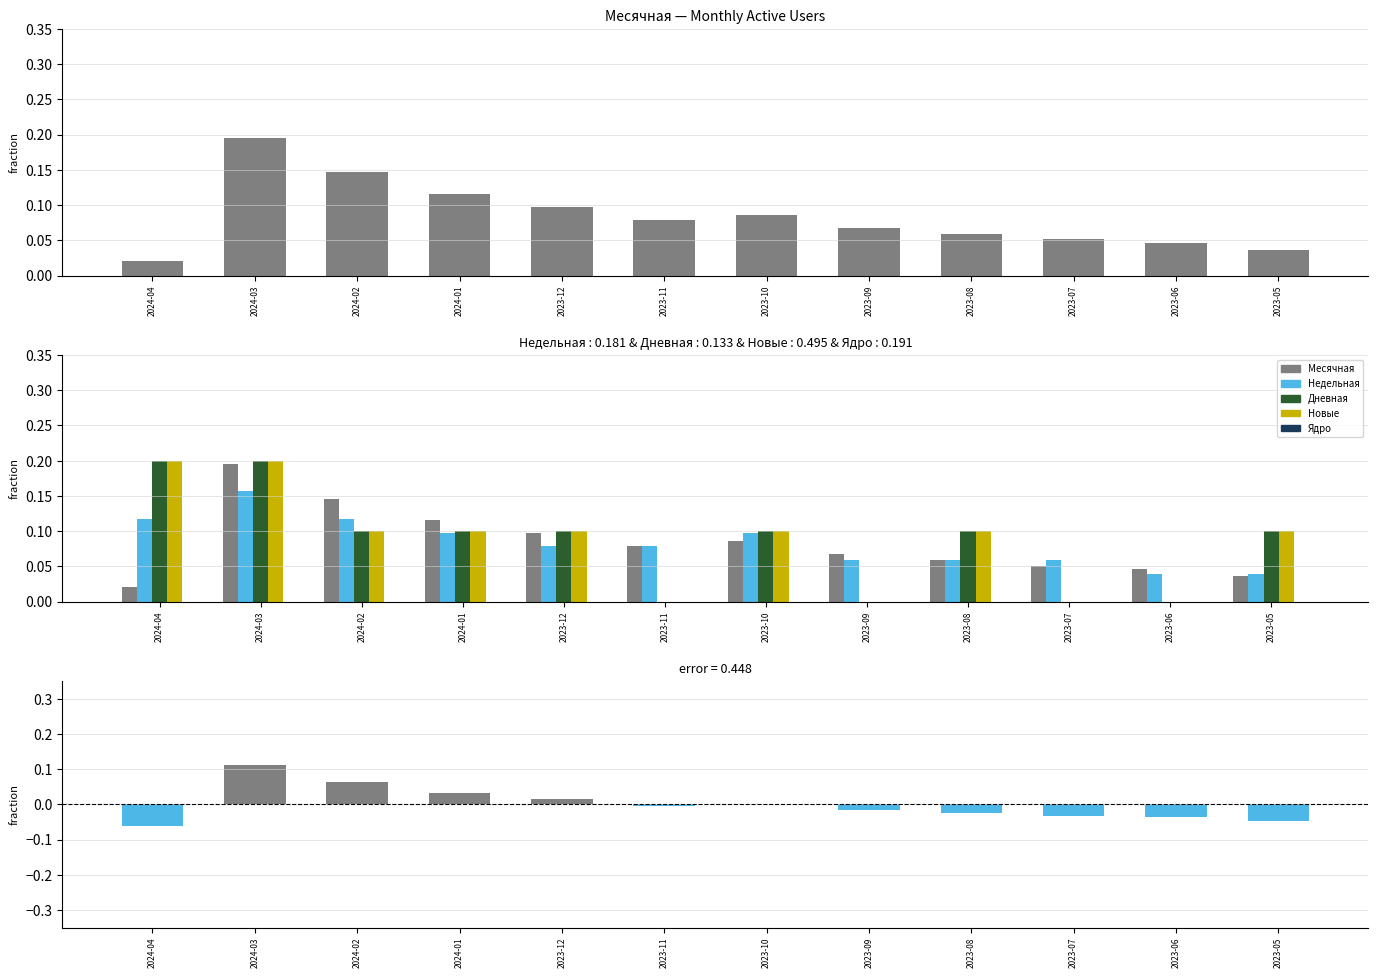

The Новые series shows 0.0 at 2023-05. True or false?

False